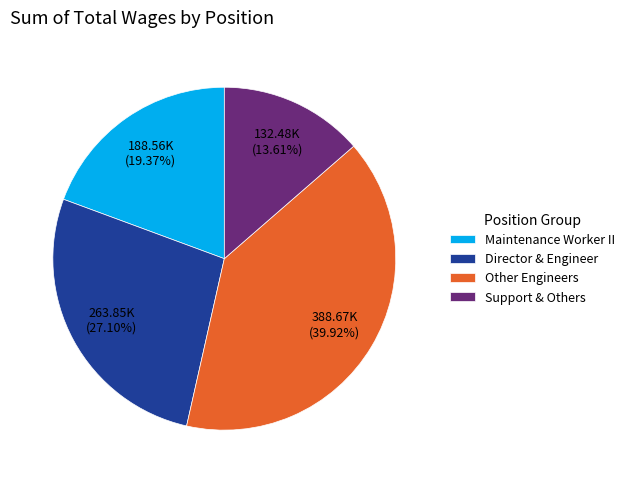

Combined, do Director & Engineer and Maintenance Worker II account for over 50%?

No